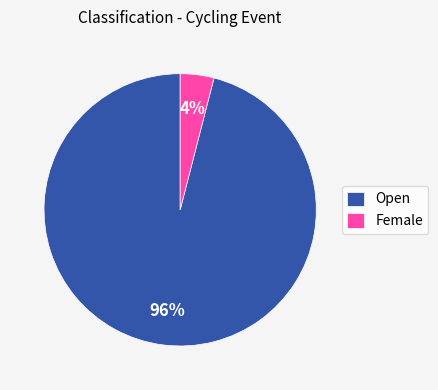

Does Female account for over 50% of the chart?

No